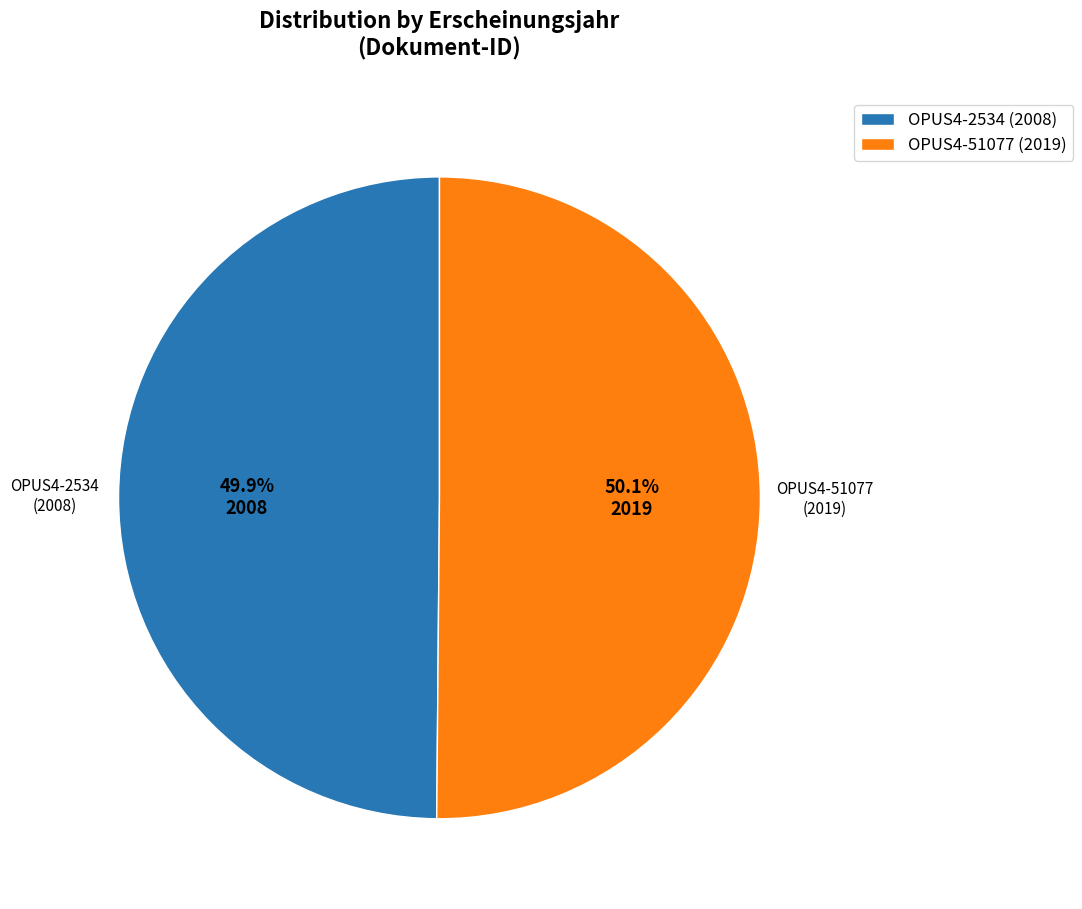

How much of the chart is everything except OPUS4-51077 (2019)?

49.9%